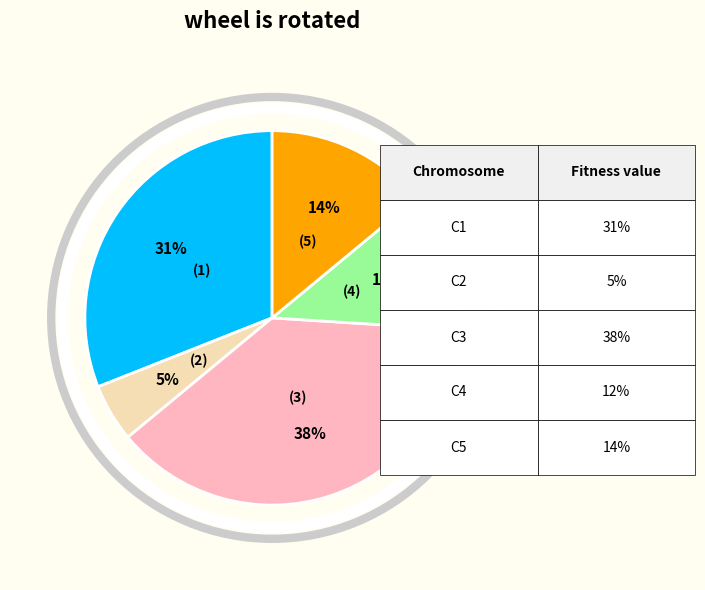

To the nearest percent, what is the difference between the largest and smallest slice percentages?

33%